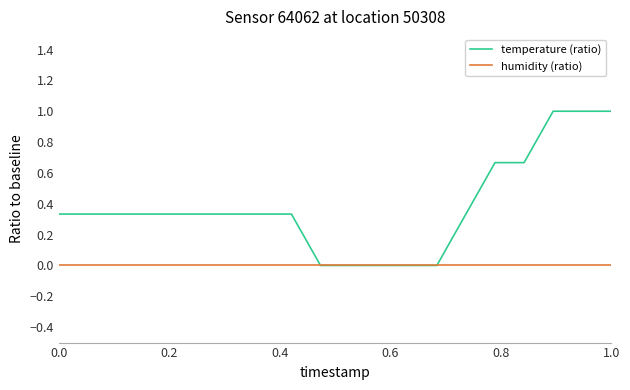

Which series has the largest total across all categories?

temperature (ratio)